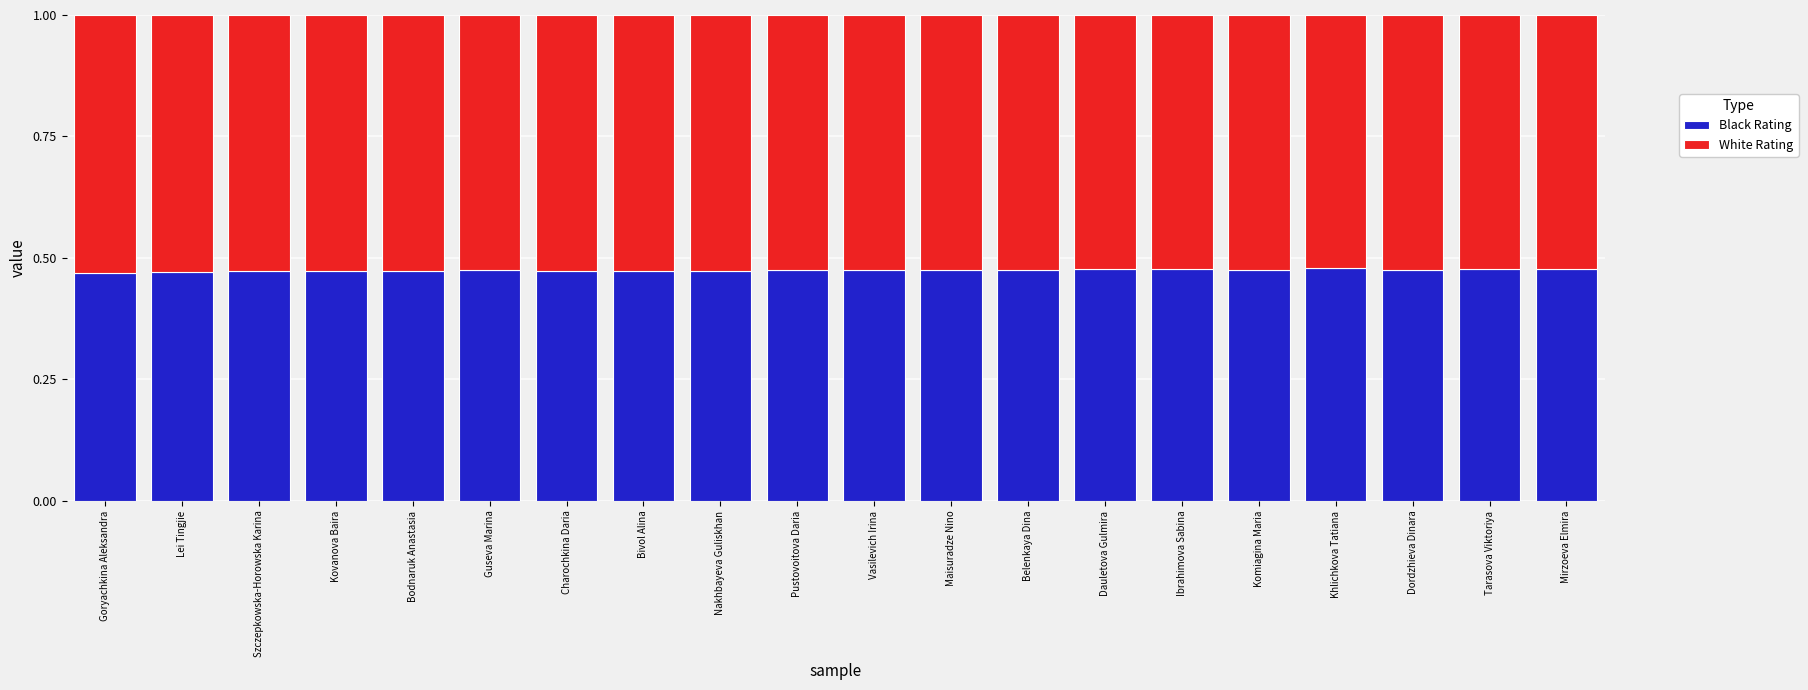

Are the bars horizontal?

No